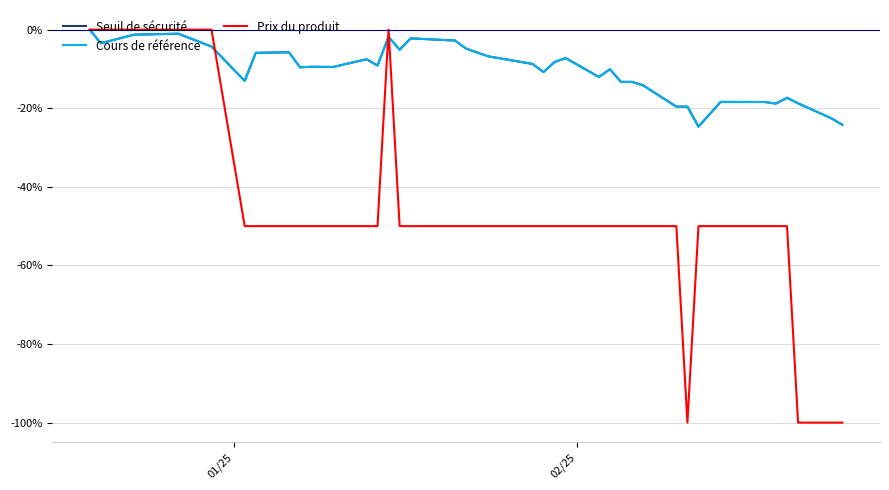

Which series has the largest range (max minus min)?

Prix du produit